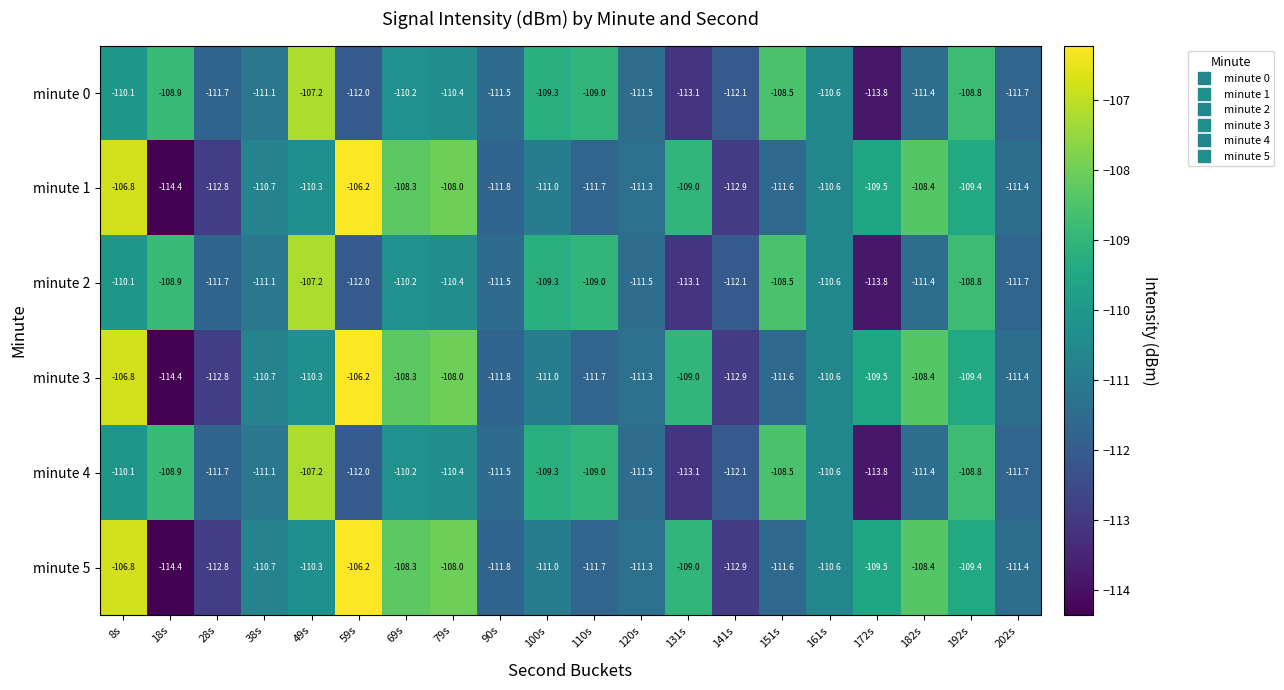

The value of minute 0 at 18s is -28.3. True or false?

False